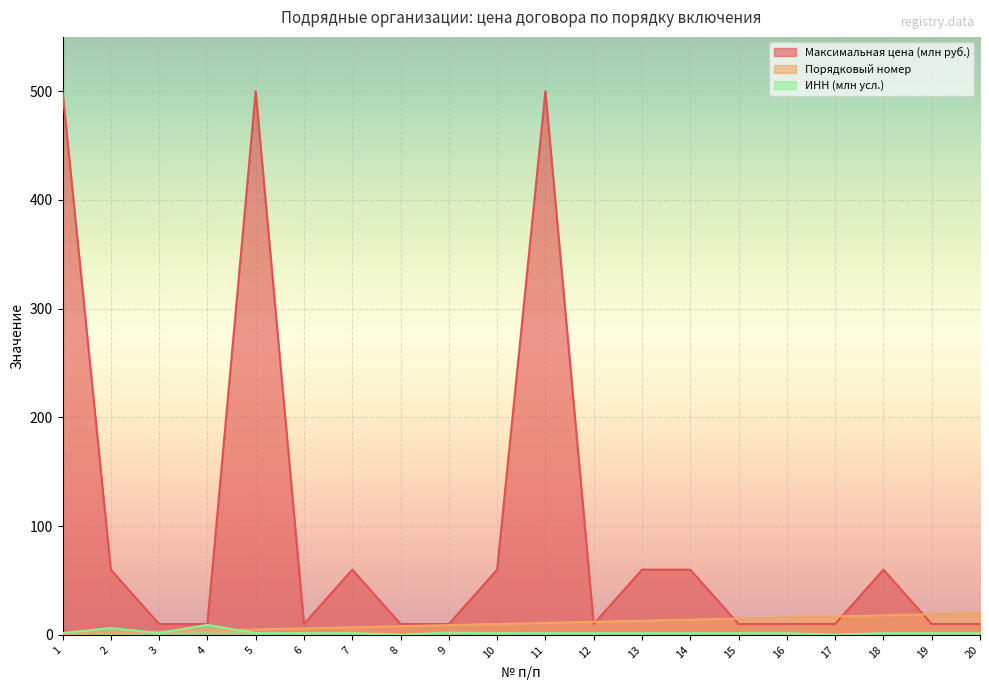

Reading right to left, list all the values displayed in this chart.

Максимальная цена (млн руб.): 10.0	10.0	60.0	10.0	10.0	10.0	60.0	60.0	10.0	500.0	60.0	10.0	10.0	60.0	10.0	500.0	10.0	10.0	60.0	500.0
Порядковый номер: 20.0	19.0	18.0	17.0	16.0	15.0	14.0	13.0	12.0	11.0	10.0	9.0	8.0	7.0	6.0	5.0	4.0	3.0	2.0	1.0
ИНН (млн усл.): 1.7	1.7	1.6	0.3	1.6	1.7	1.7	1.7	1.7	1.7	1.7	2.1	0.3	1.7	1.6	1.6	9.2	1.6	6.3	1.7